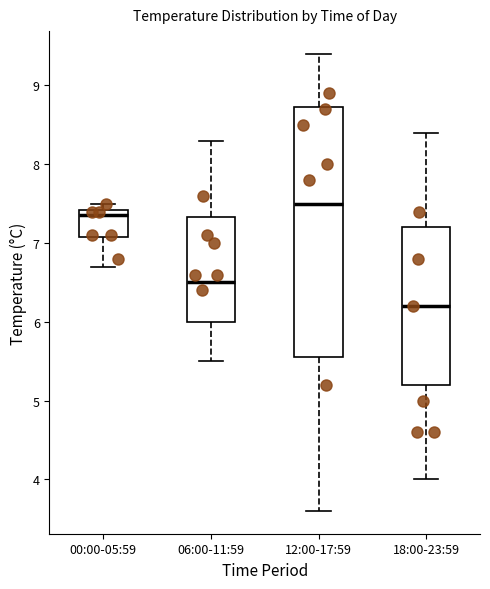

Which box's median line is the highest?

12:00-17:59